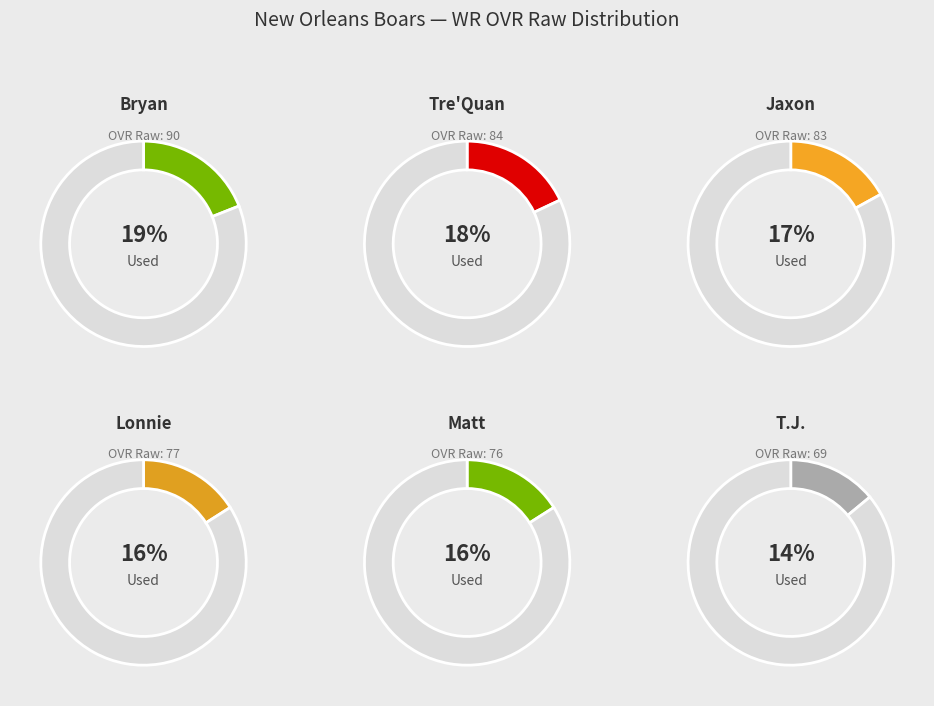

To the nearest percent, what is the combined percentage of Tre'Quan and Jaxon?

35%